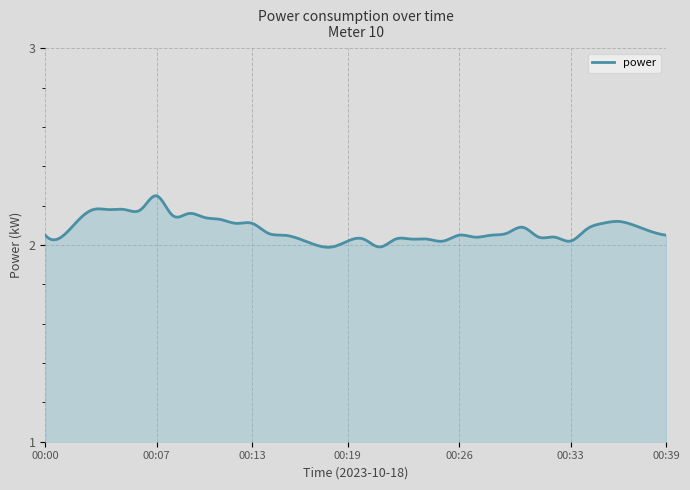

Which label corresponds to the smallest value in the chart?

00:18